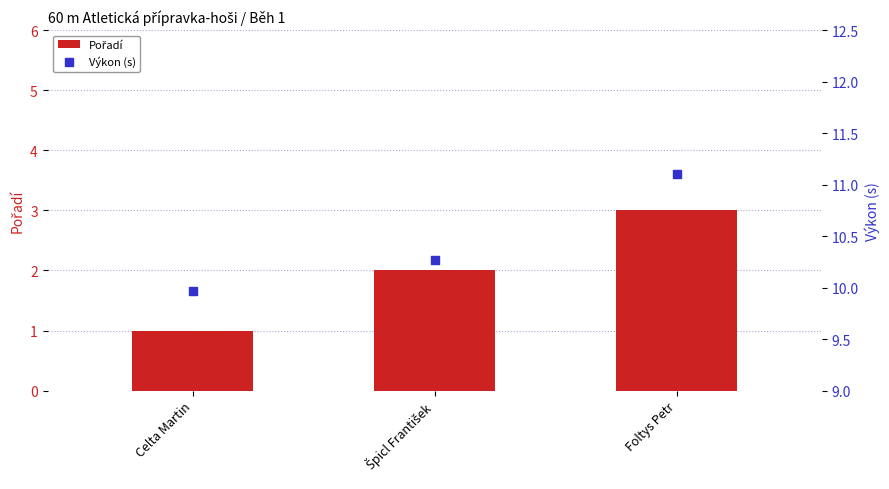

What are all the series names shown in the legend?

Pořadí, Výkon (s)